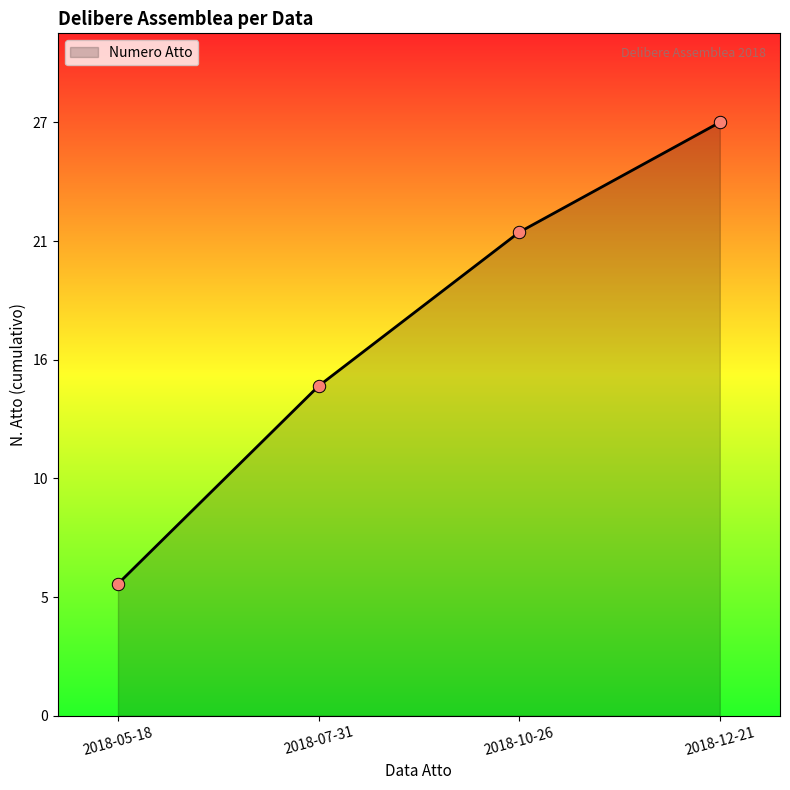

Between 2018-12-21 and 2018-05-18, which is larger?

2018-12-21